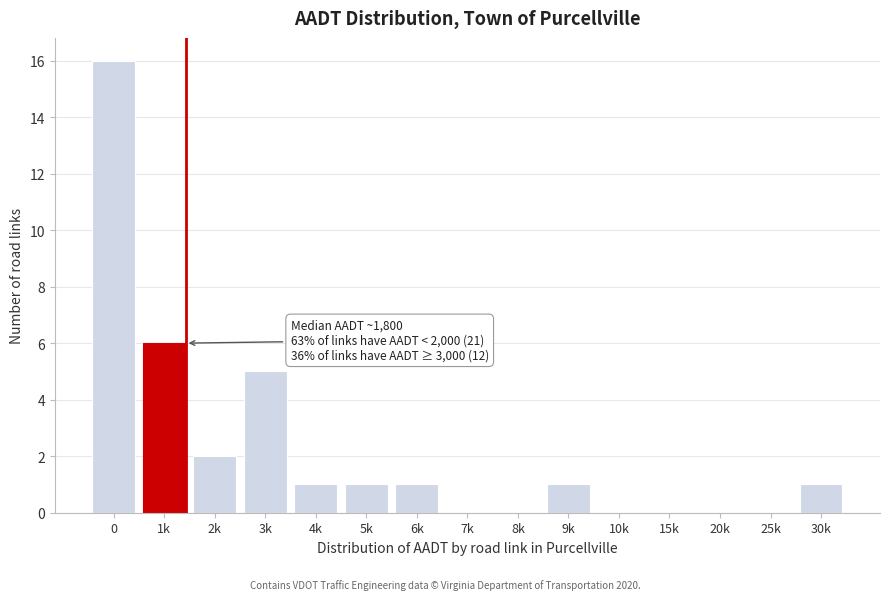

Reading left to right, transcribe all the data shown in this chart.

0=16	1k=6	2k=2	3k=5	4k=1	5k=1	6k=1	7k=0	8k=0	9k=1	10k=0	15k=0	20k=0	25k=0	30k=1